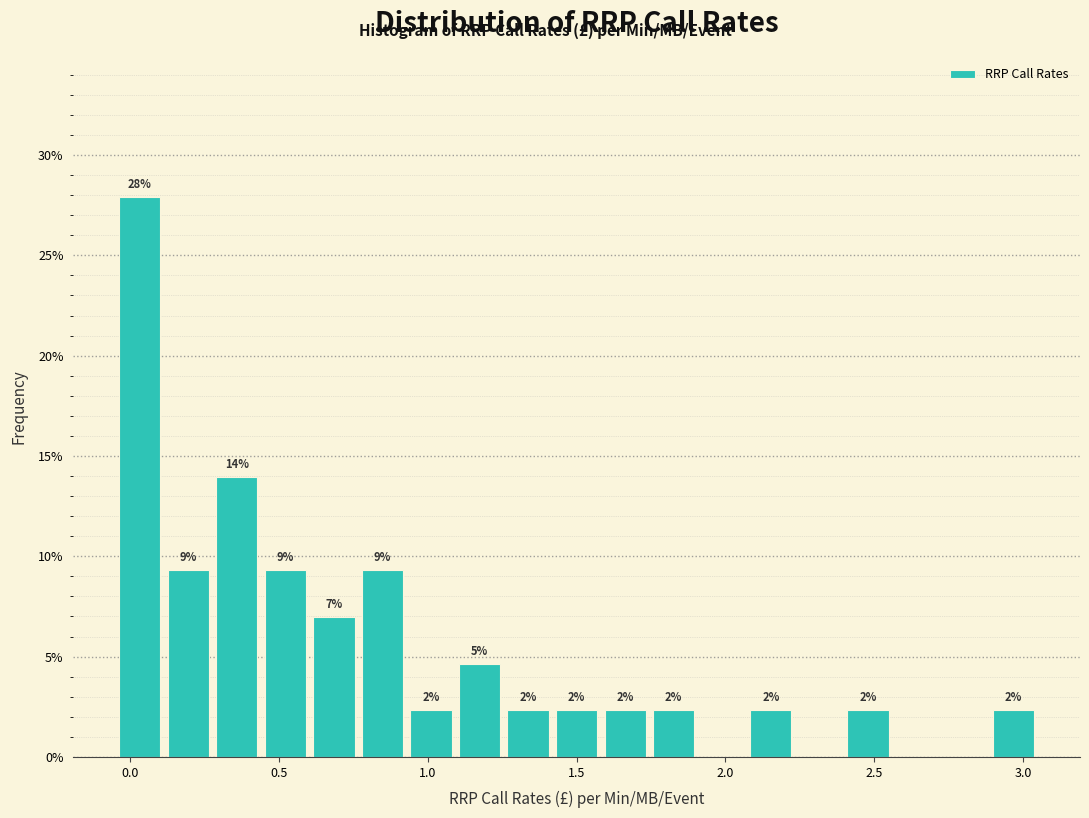

Around what value on the x-axis is the tallest bar? Give the approximate position of its centre, as read against the axis.

0.05